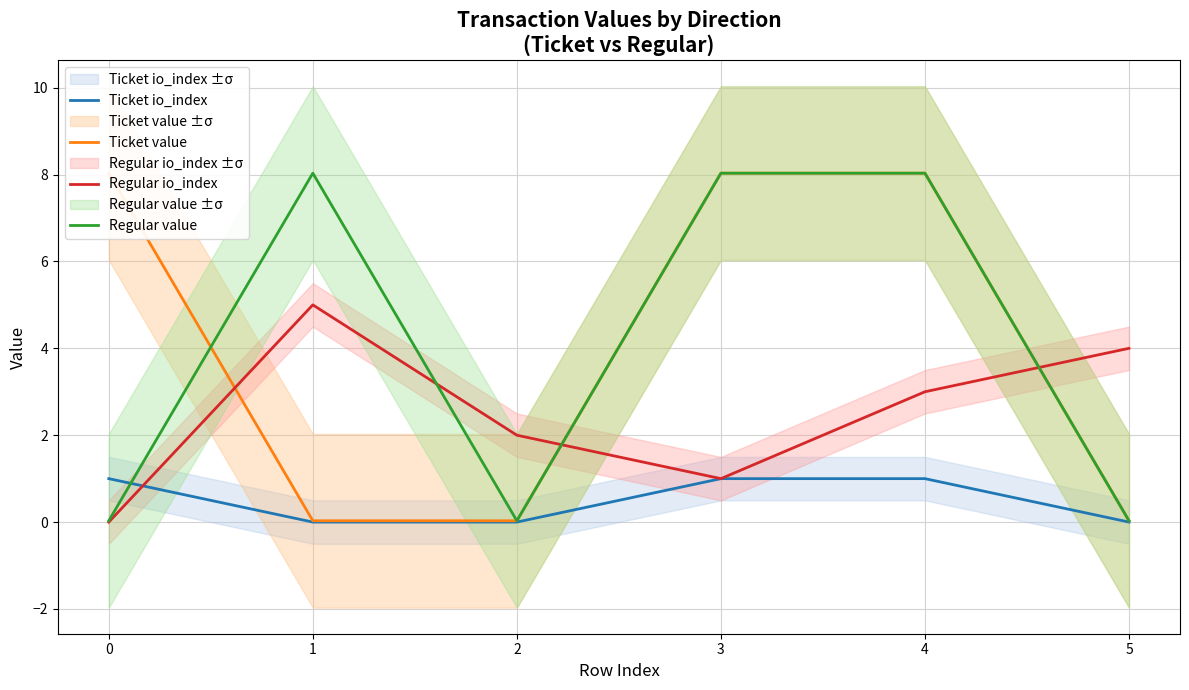

What is the total value across all series at 0?

9.1